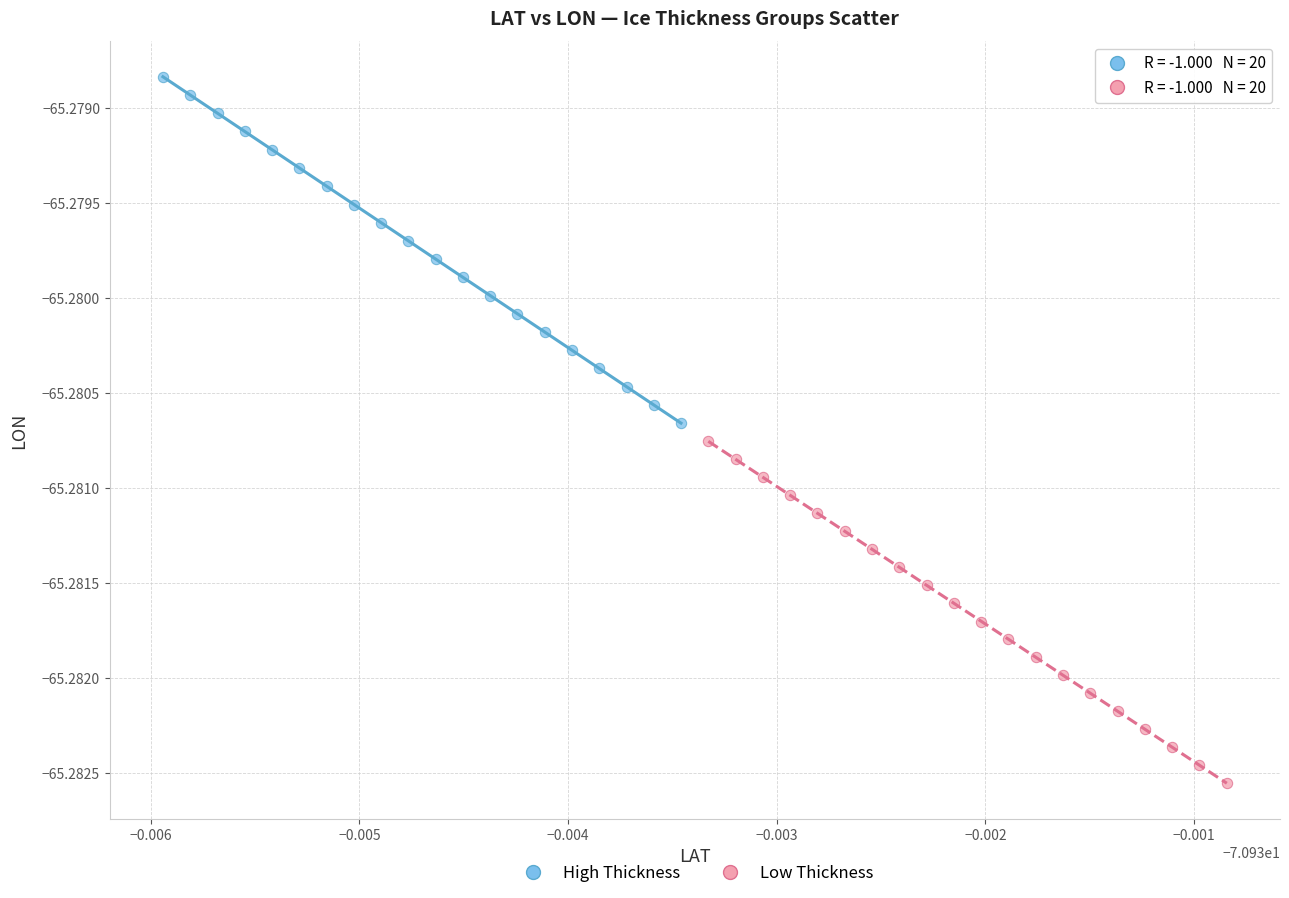

Which series contains the highest Y value?

High Thickness